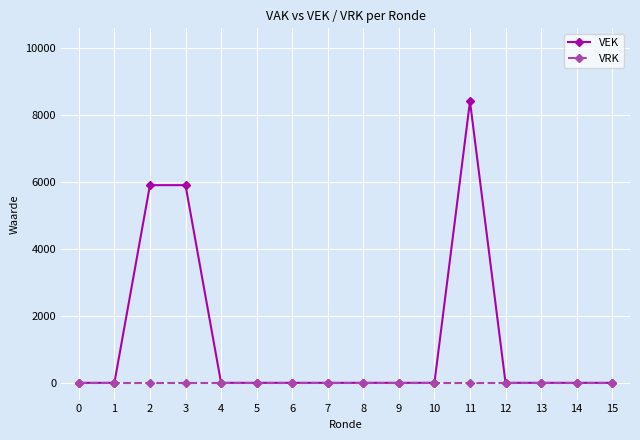

Which series has the largest total across all categories?

VEK